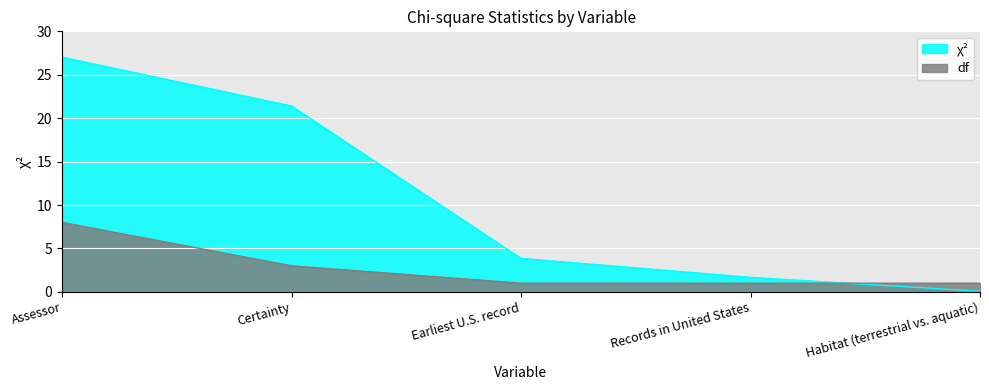

At which category is the sum across all series the highest?

Assessor